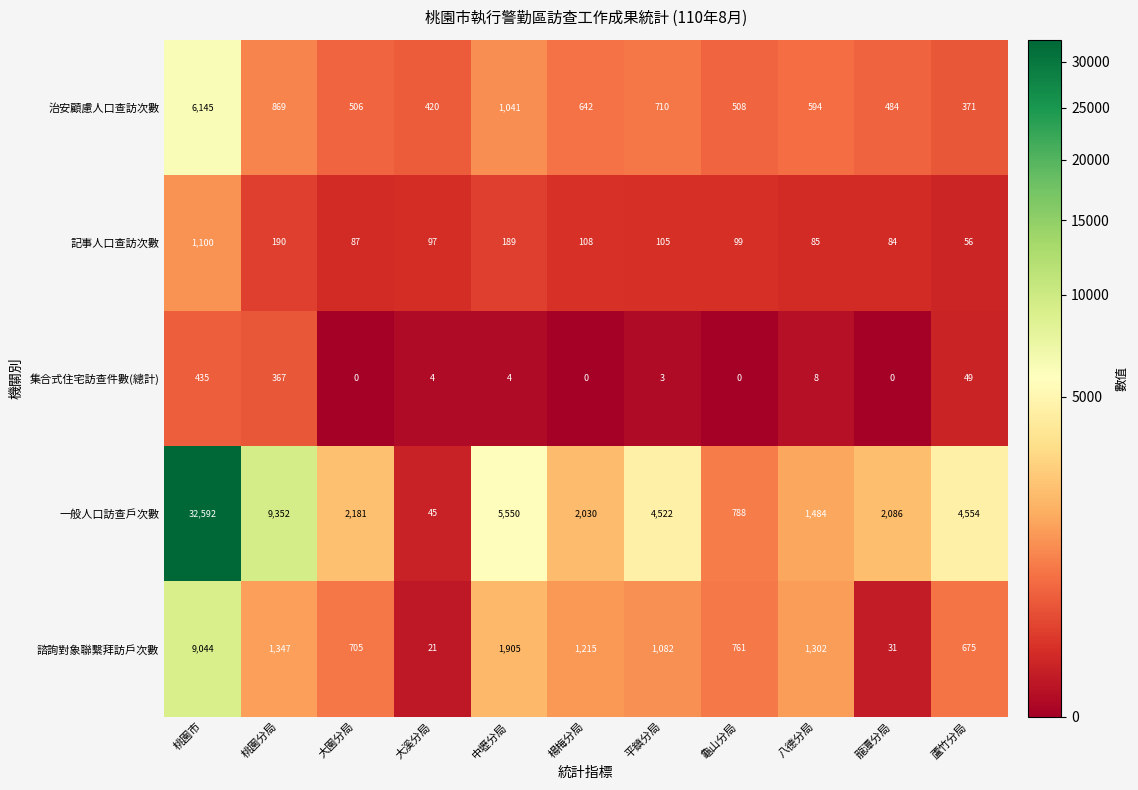

How many series are shown in this chart?

5